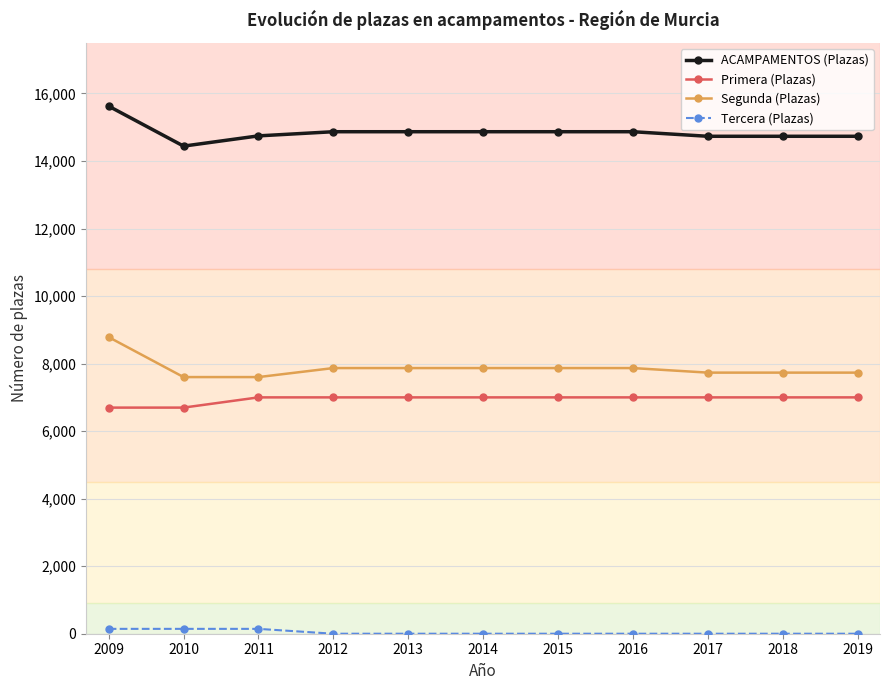

Which series has the largest total across all categories?

ACAMPAMENTOS (Plazas)